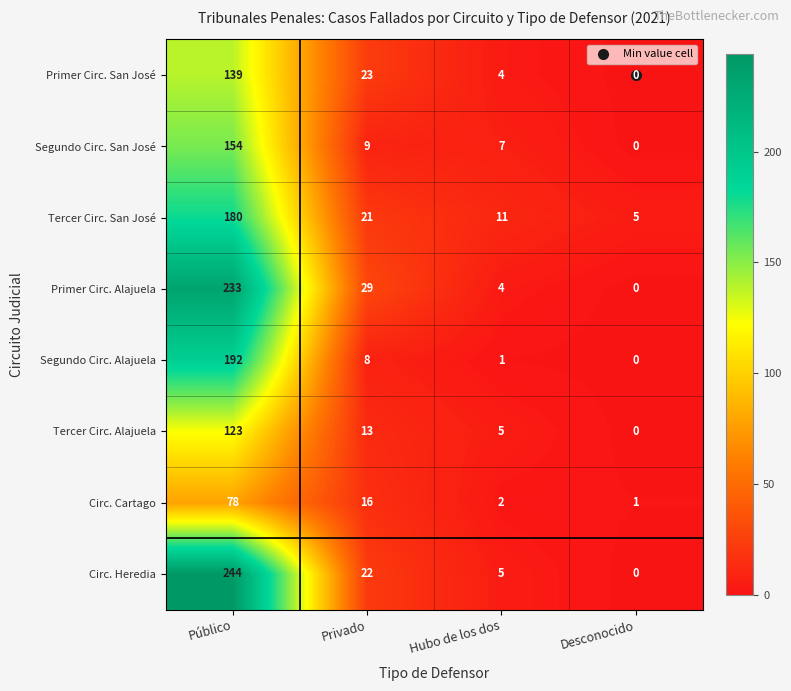

The Primer Circ. Alajuela series shows 29 at Privado. True or false?

True